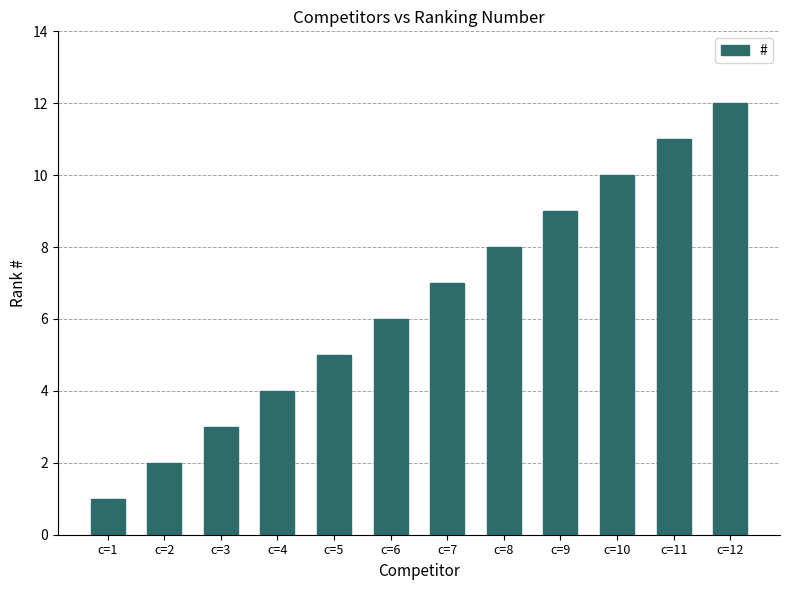

What is the change in value from c=1 to c=2?

+1